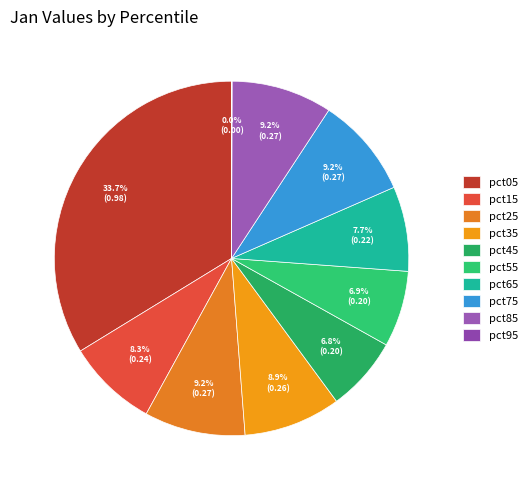

Do pct75 and pct15 together represent more than half of the pie?

No